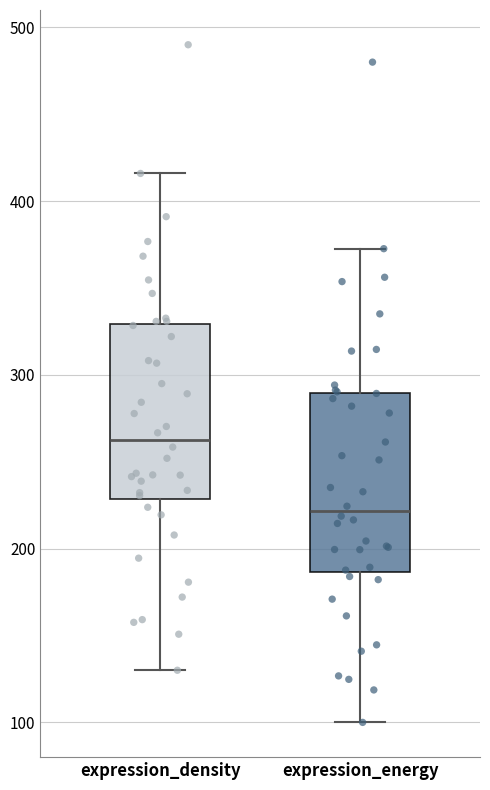

Where is the lower edge of the box for expression_energy on the y-axis? The values are not printed on the chart, so give them approximately, as read against the axis.

190